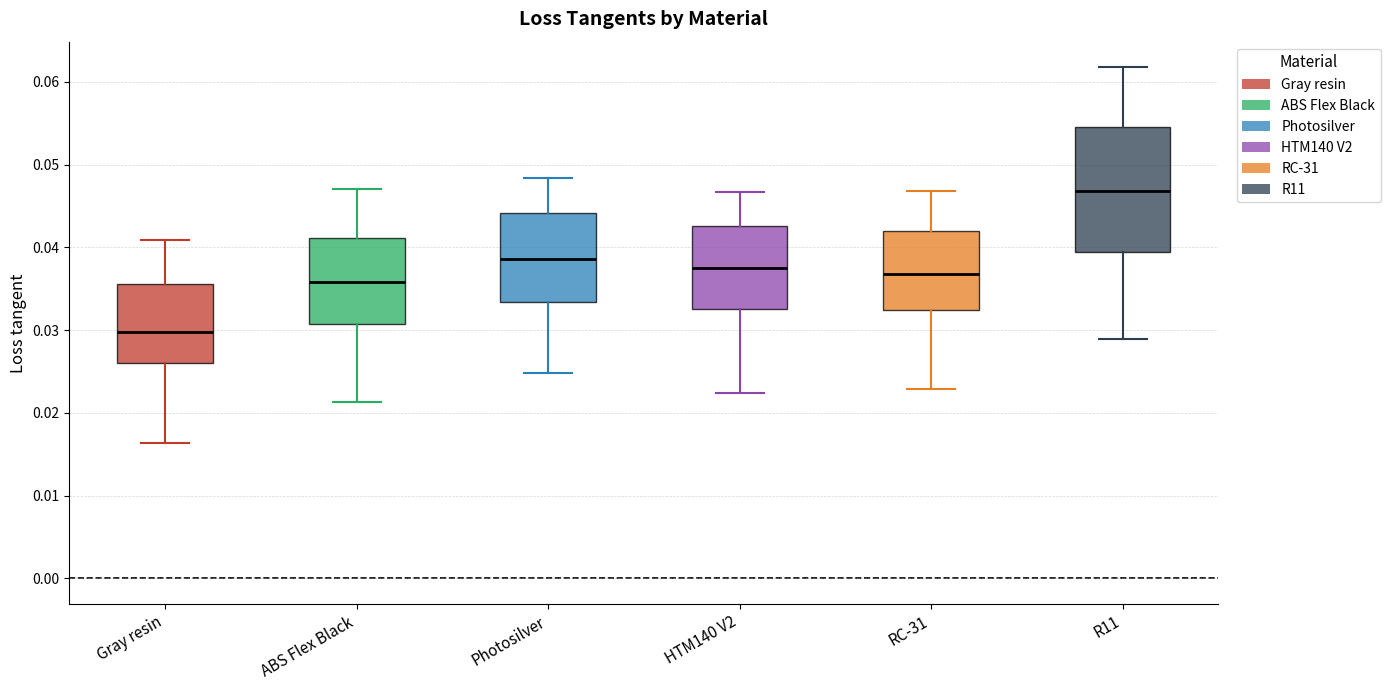

Reading left to right, transcribe this box plot: for each box, give where its median line is, the range the box spans, and where its two whiskers end, as read against the y-axis. The values are not printed on the chart, so give them approximately, as read against the axis.

Gray resin: median 0.030, box 0.026 to 0.036, whiskers 0.016 to 0.041
ABS Flex Black: median 0.036, box 0.031 to 0.041, whiskers 0.021 to 0.047
Photosilver: median 0.039, box 0.033 to 0.044, whiskers 0.025 to 0.048
HTM140 V2: median 0.037, box 0.033 to 0.043, whiskers 0.022 to 0.047
RC-31: median 0.037, box 0.032 to 0.042, whiskers 0.023 to 0.047
R11: median 0.047, box 0.039 to 0.055, whiskers 0.029 to 0.062